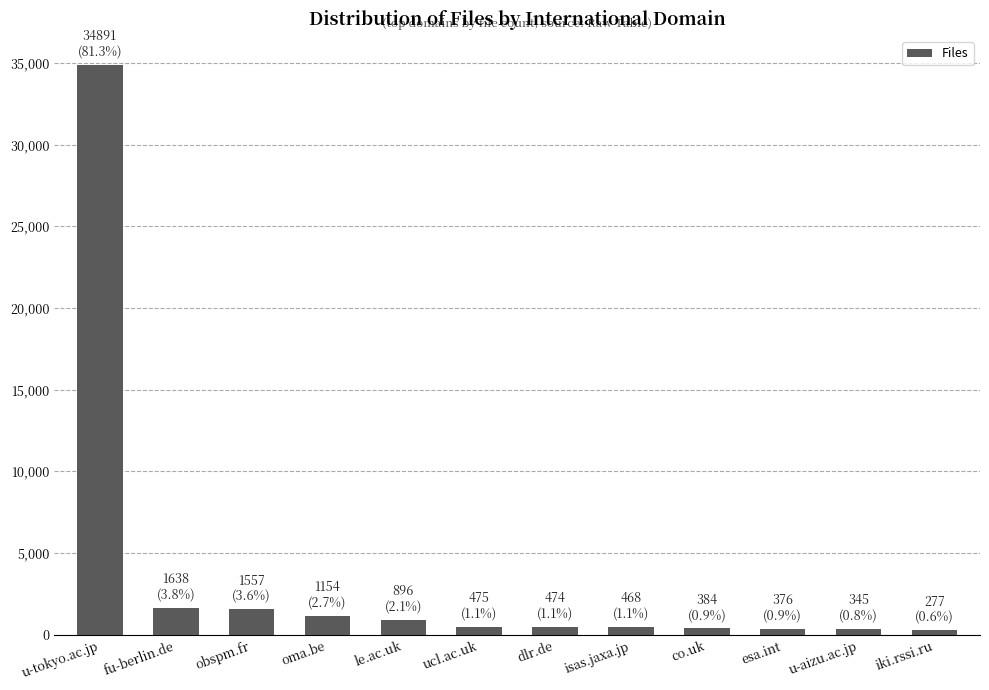

True or false: the data shows 1638 at fu-berlin.de.

True